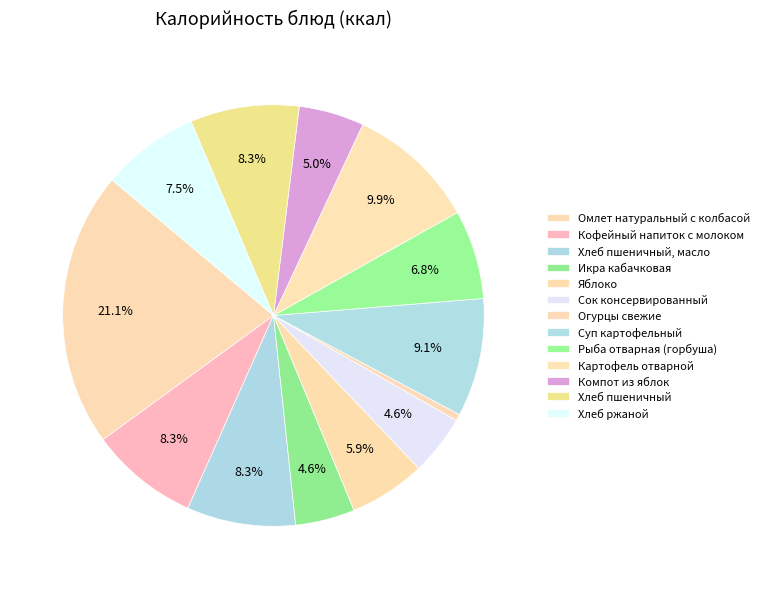

To the nearest percent, what is the combined percentage of Икра кабачковая and Хлеб пшеничный?

13%